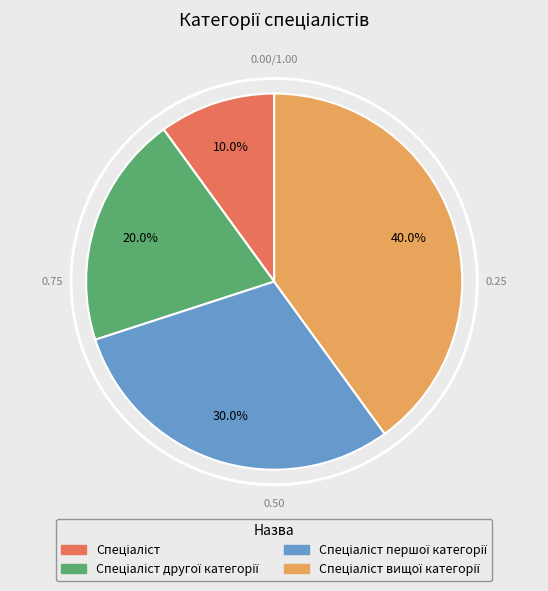

How many slices are in this pie chart?

4